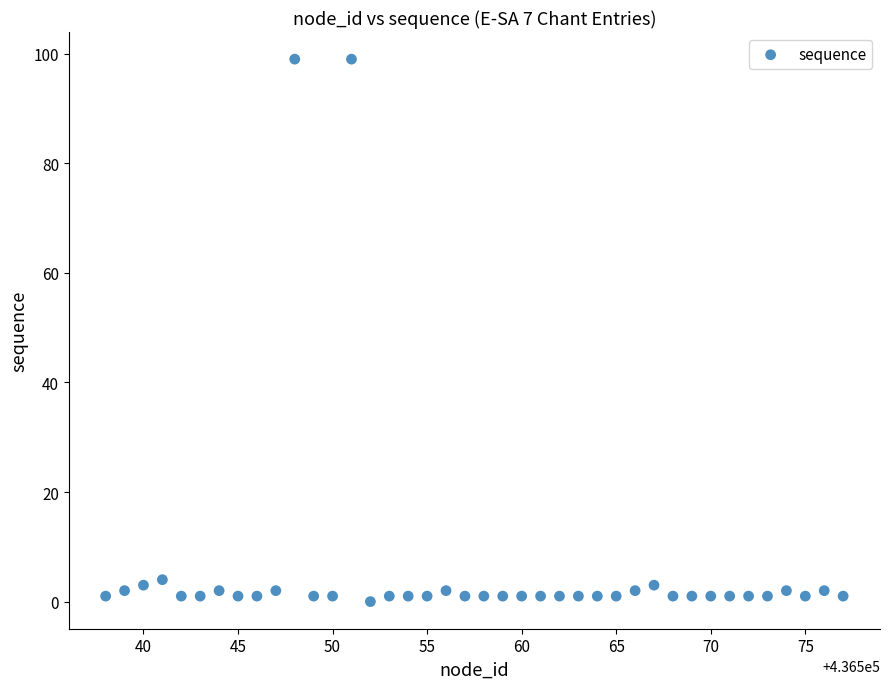

What is the range of Y values (max minus min)?

99